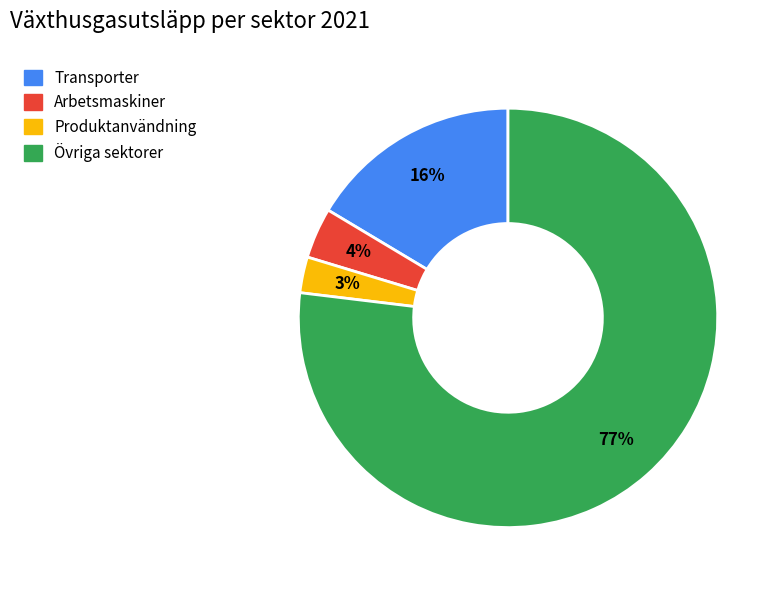

To the nearest percent, what is the difference between the largest and smallest slice percentages?

74%